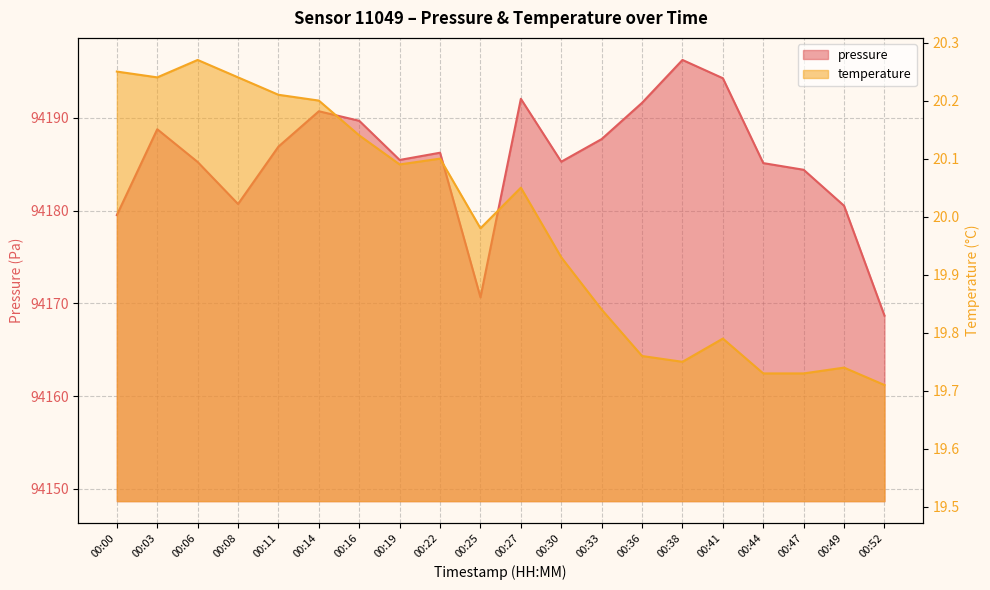

How many distinct data groups are displayed?

2